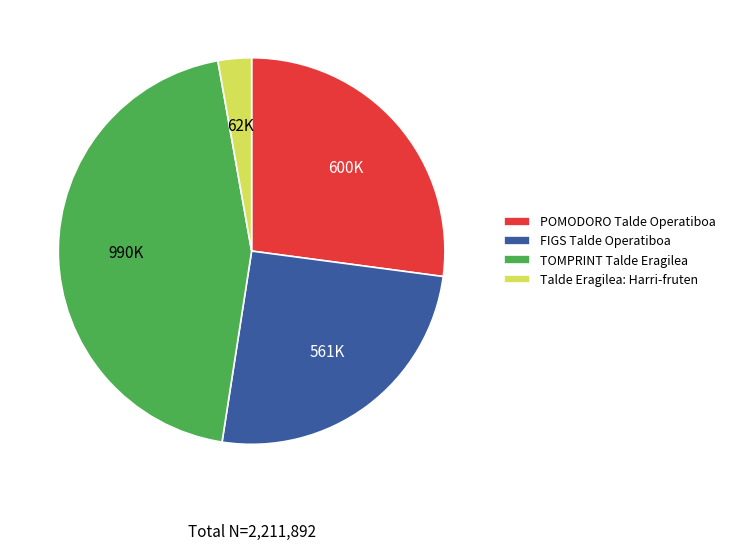

What is the largest slice in the pie chart?

TOMPRINT Talde Eragilea